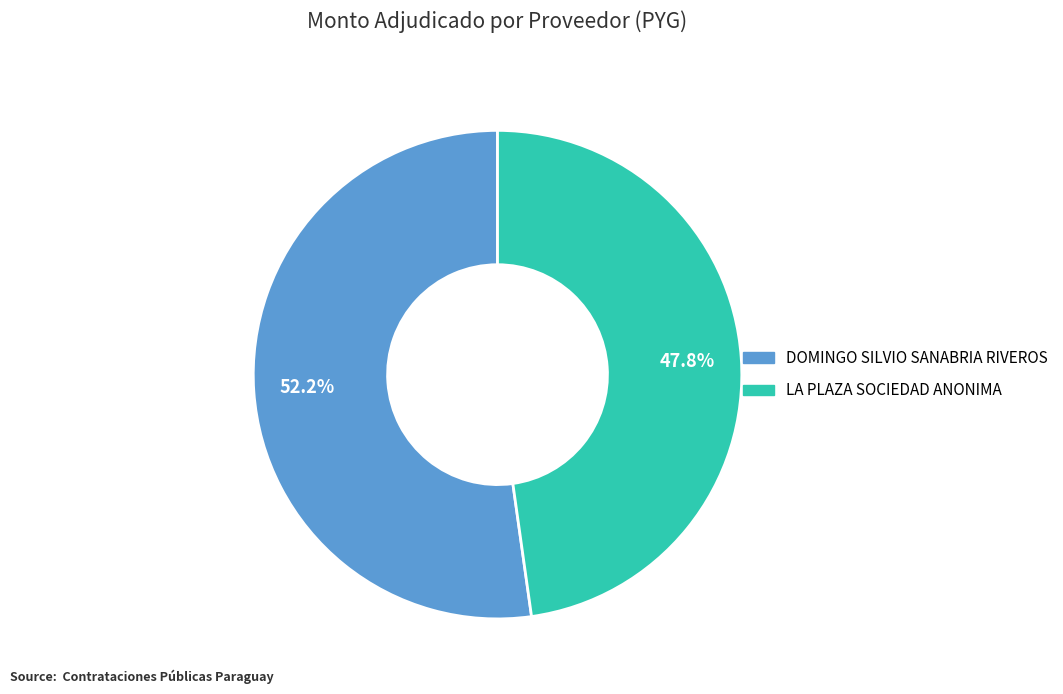

Which has a higher value, DOMINGO SILVIO SANABRIA RIVEROS or LA PLAZA SOCIEDAD ANONIMA?

DOMINGO SILVIO SANABRIA RIVEROS